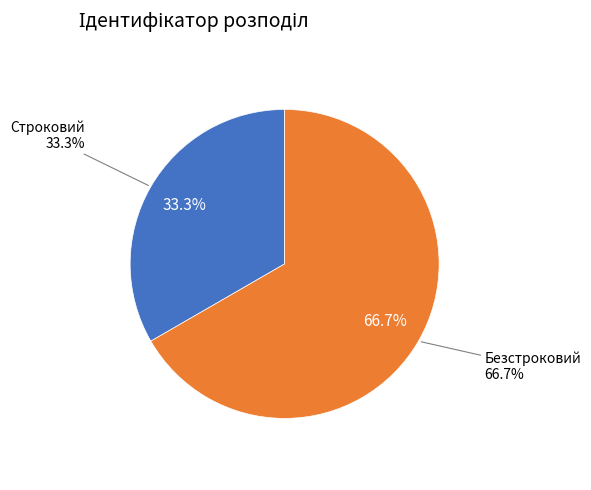

What is the largest slice in the pie chart?

Безстроковий